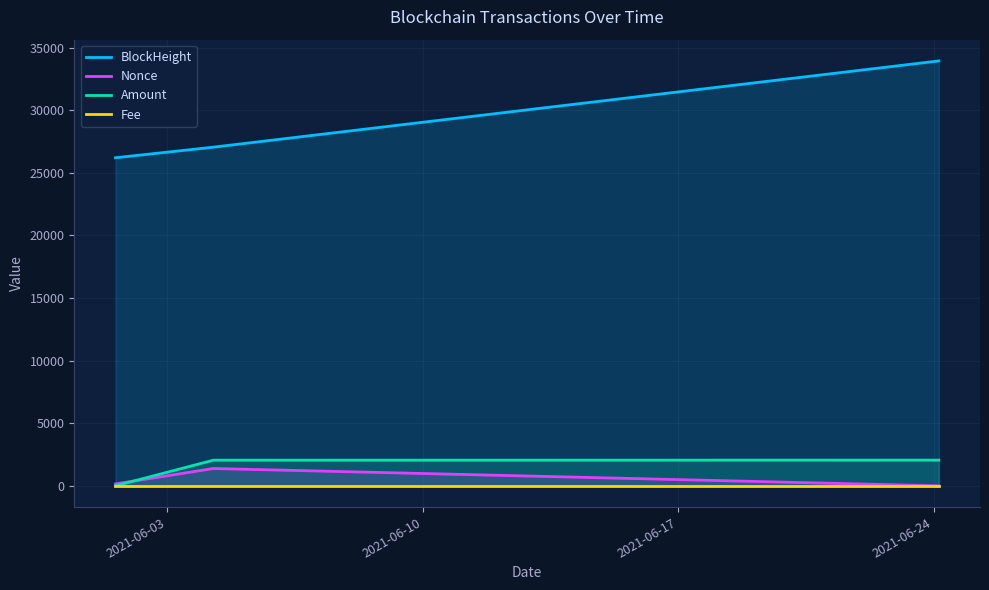

What is the maximum value shown in the chart?

33940.0